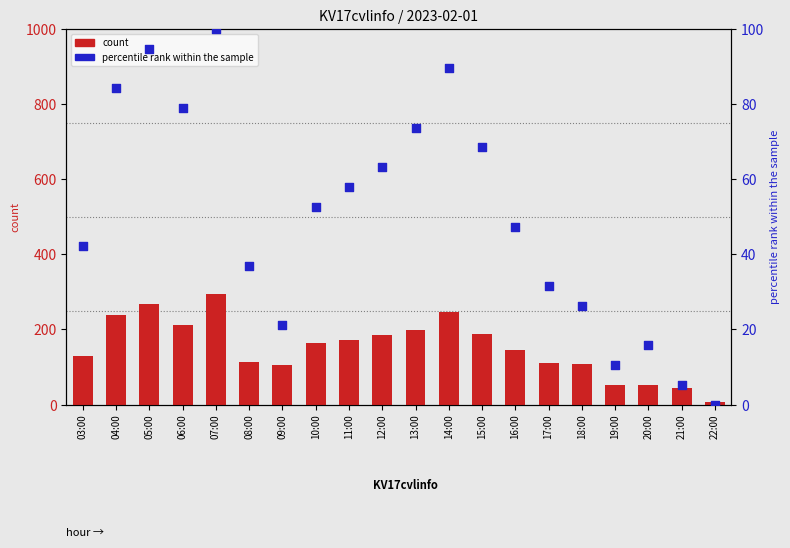

What is the total value across all series at 20:00?

67.8